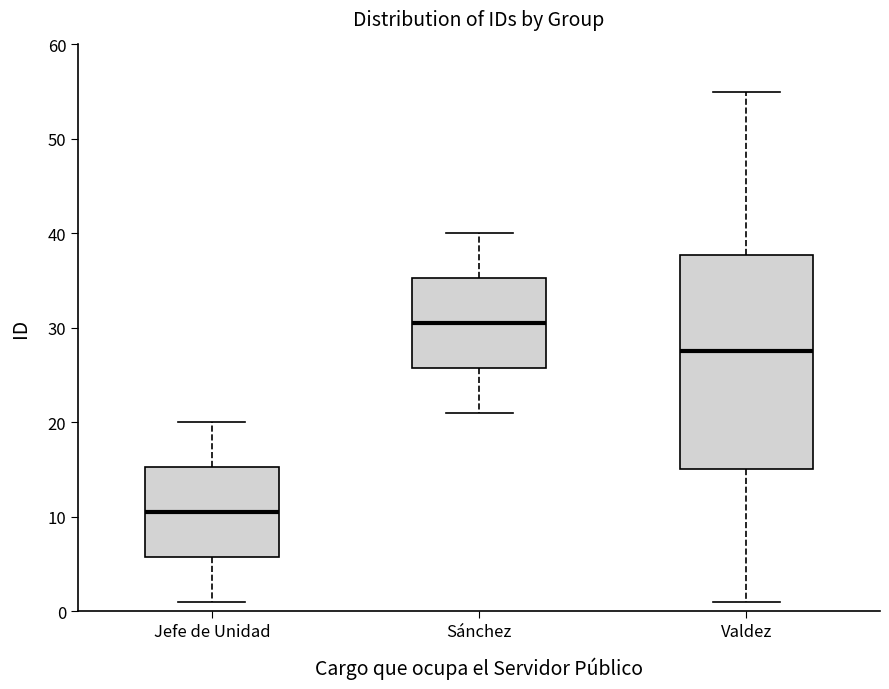

Reading left to right, transcribe this box plot: for each box, give where its median line is, the range the box spans, and where its two whiskers end, as read against the y-axis. The values are not printed on the chart, so give them approximately, as read against the axis.

Jefe de Unidad: median 11, box 6 to 15, whiskers 1 to 20
Sánchez: median 31, box 26 to 35, whiskers 21 to 40
Valdez: median 28, box 15 to 38, whiskers 1 to 55